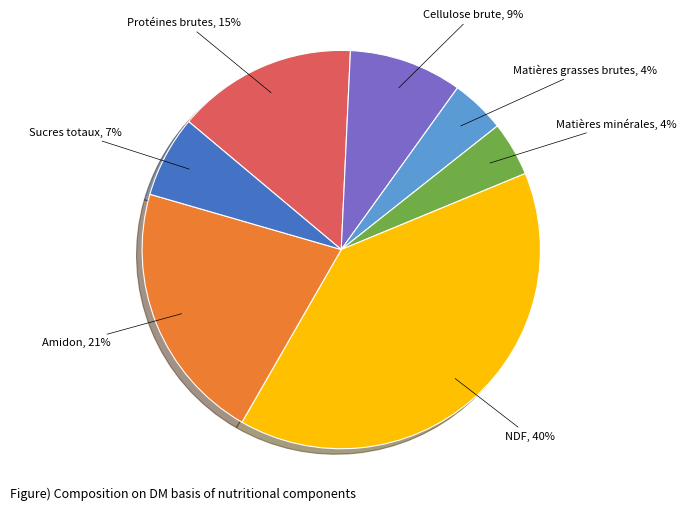

Does any single category account for the majority?

No